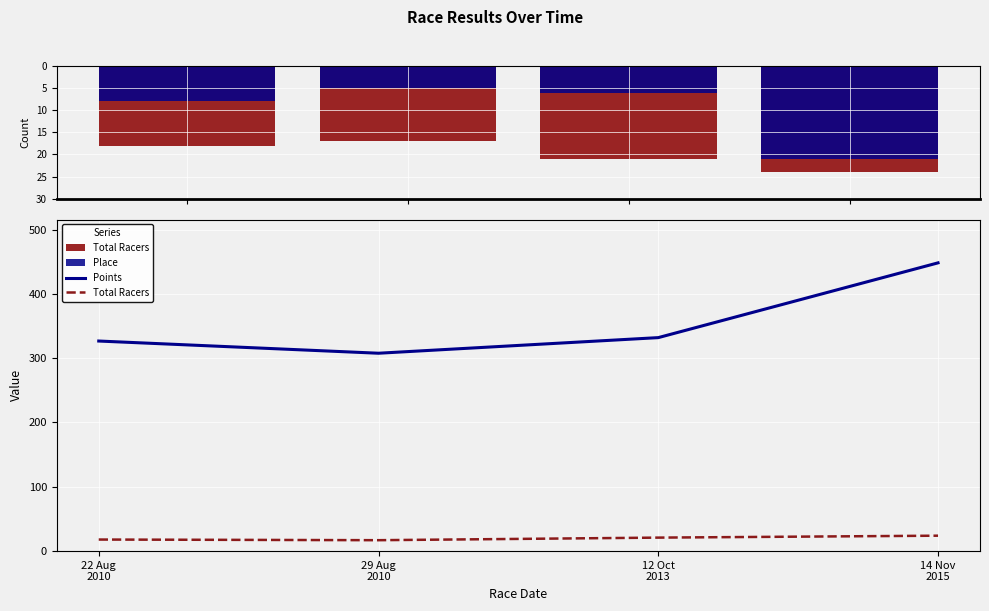

Read the Place value at 12 Oct
2013.

6.0